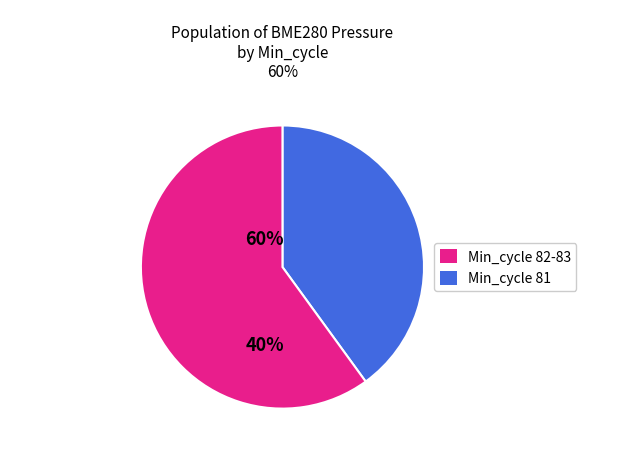

Is there any slice that represents more than half of the pie?

Yes